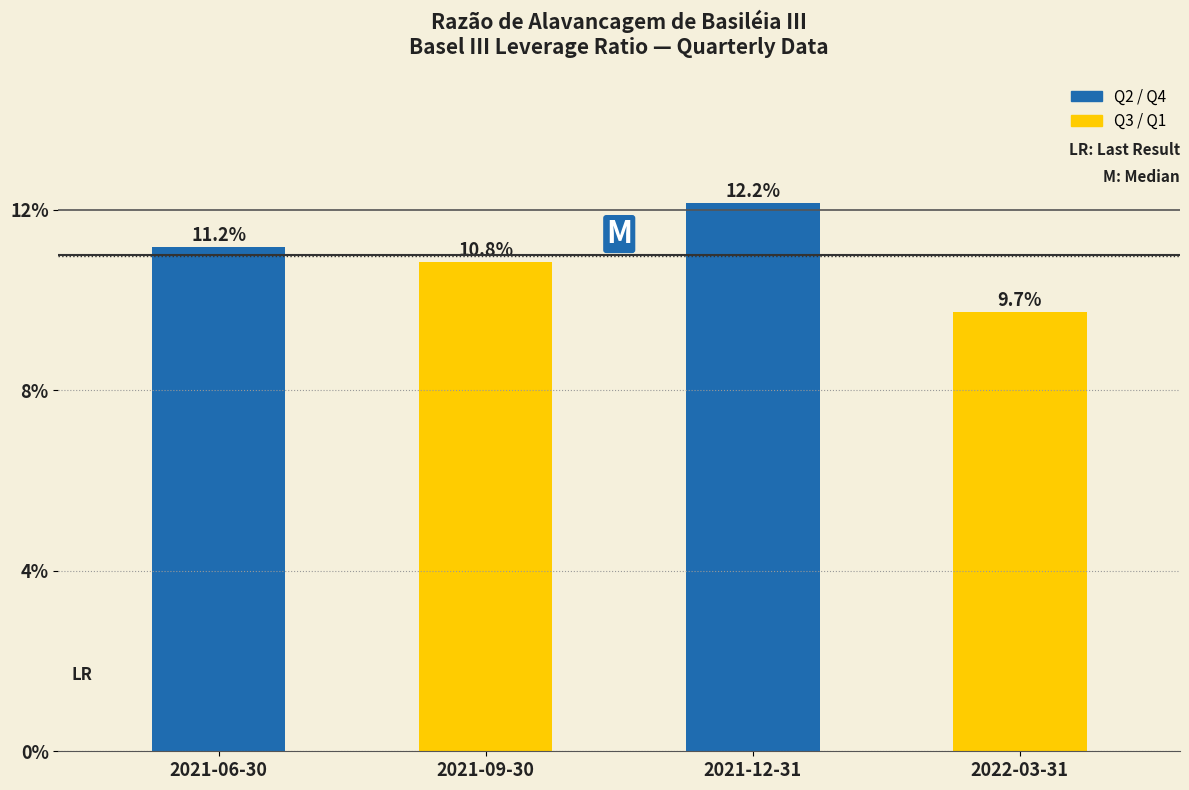

At which label does the data first exceed 11?

2021-06-30